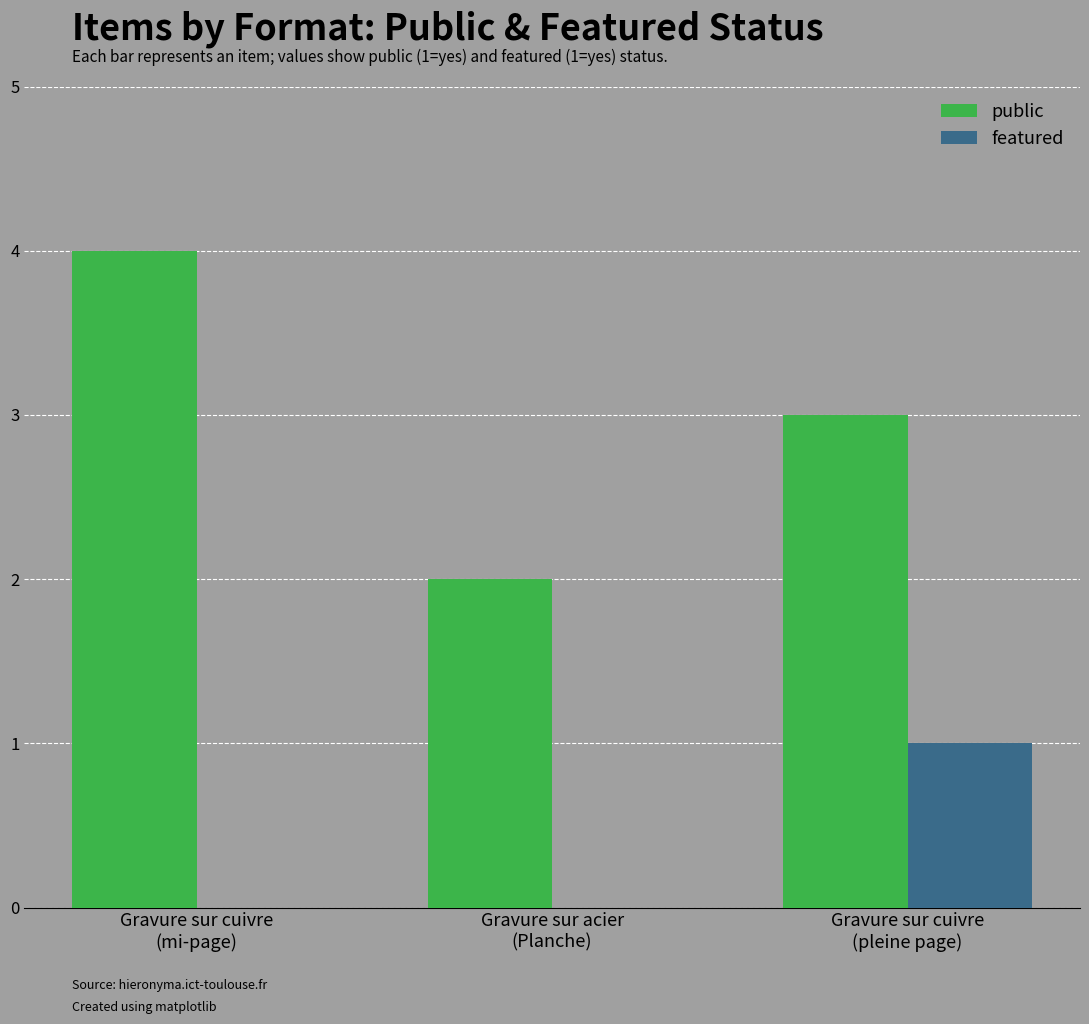

Reading left to right, what are all the values shown in this chart?

public: Gravure sur cuivre
(mi-page)=4	Gravure sur acier
(Planche)=2	Gravure sur cuivre
(pleine page)=3
featured: Gravure sur cuivre
(mi-page)=0	Gravure sur acier
(Planche)=0	Gravure sur cuivre
(pleine page)=1